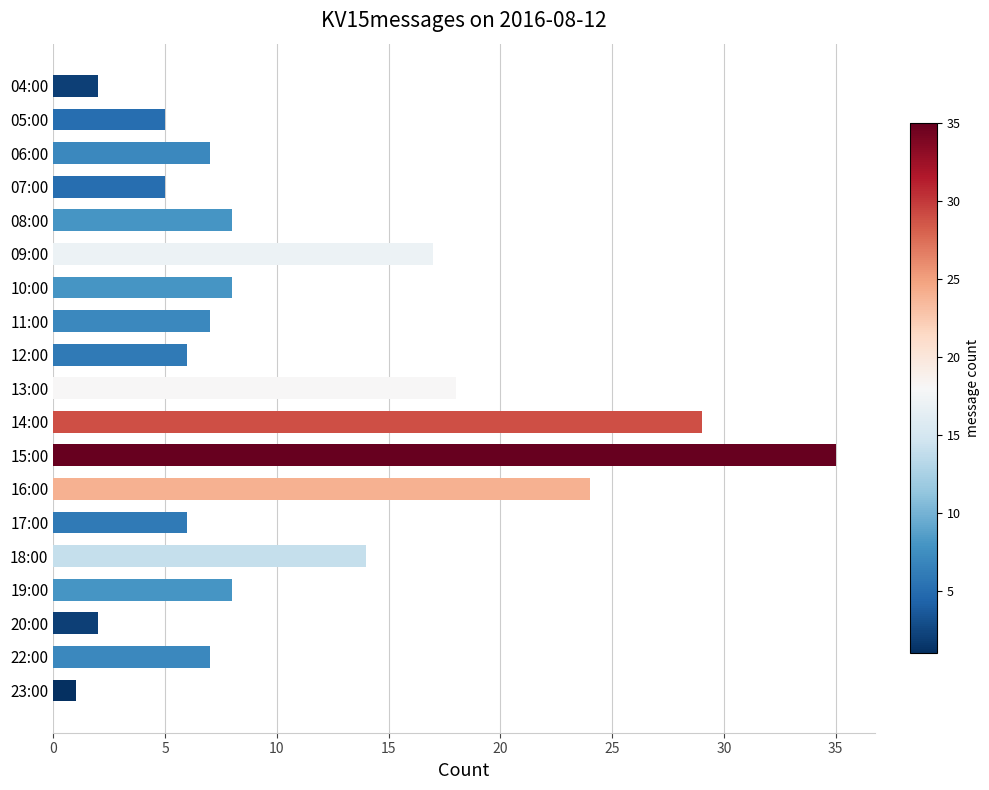

Reading bottom to top, what are all the values shown in this chart?

1	7	2	8	14	6	24	35	29	18	6	7	8	17	8	5	7	5	2